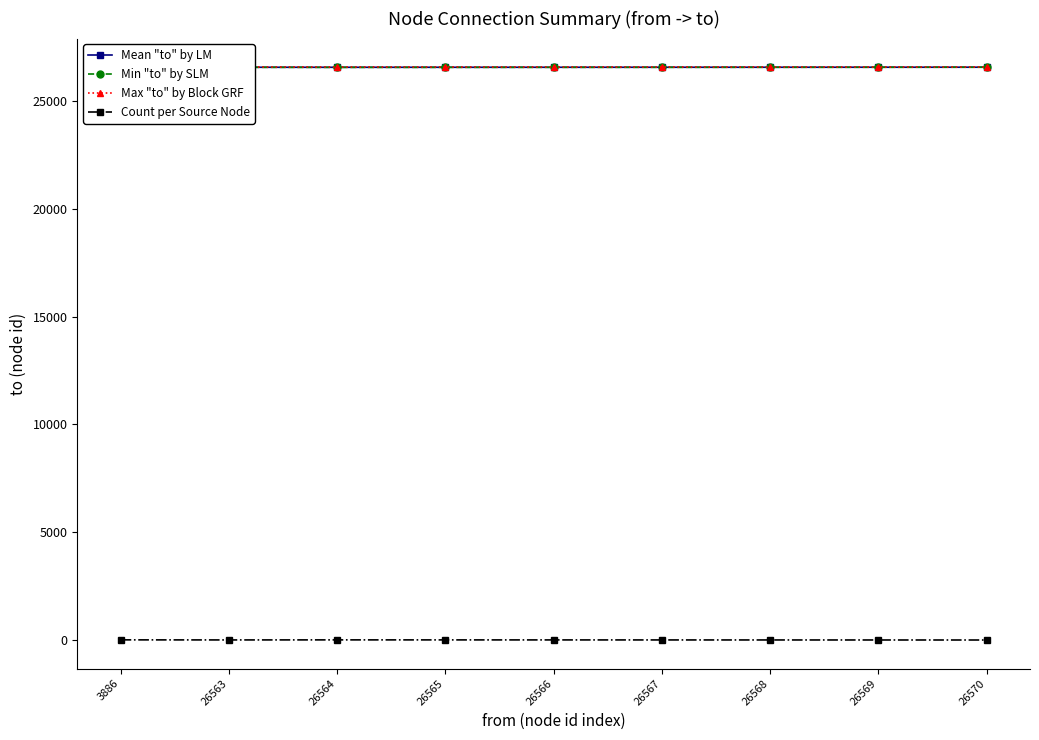

Rank the series at 26570 from highest to lowest value.

Mean "to" by LM, Min "to" by SLM, Max "to" by Block GRF, Count per Source Node